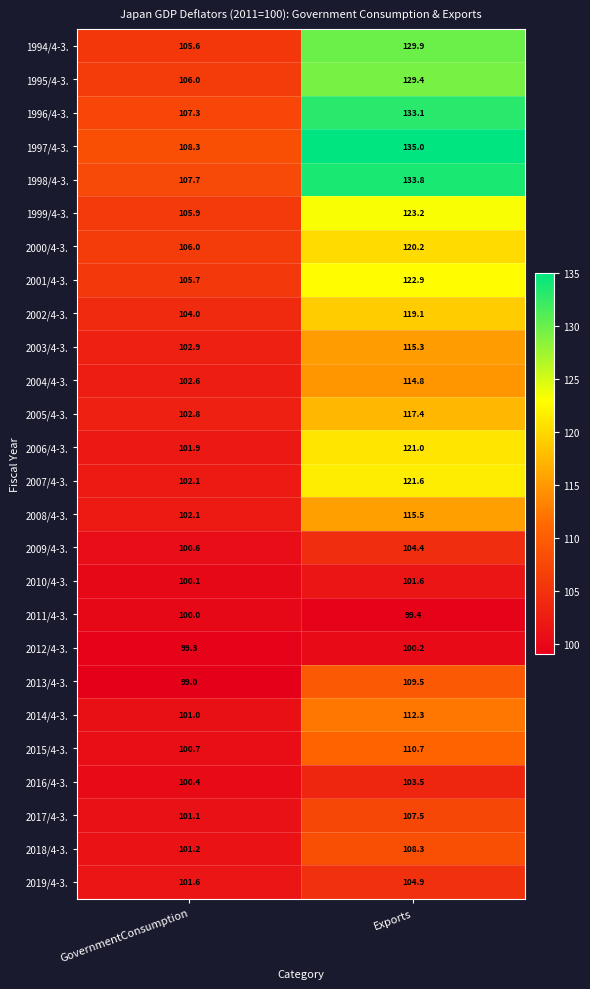

Which series has the largest total across all categories?

1997/4-3.